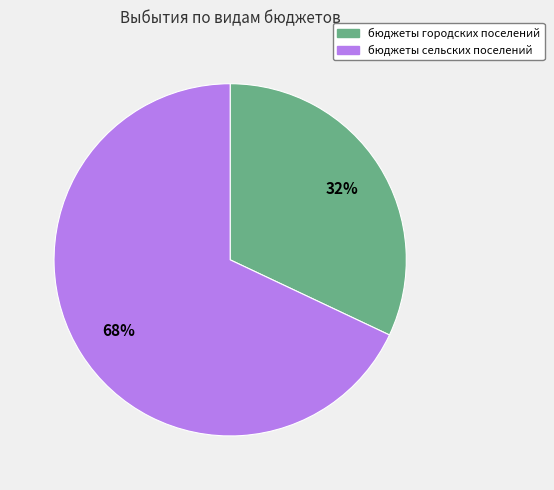

Is there any slice that represents more than half of the pie?

Yes